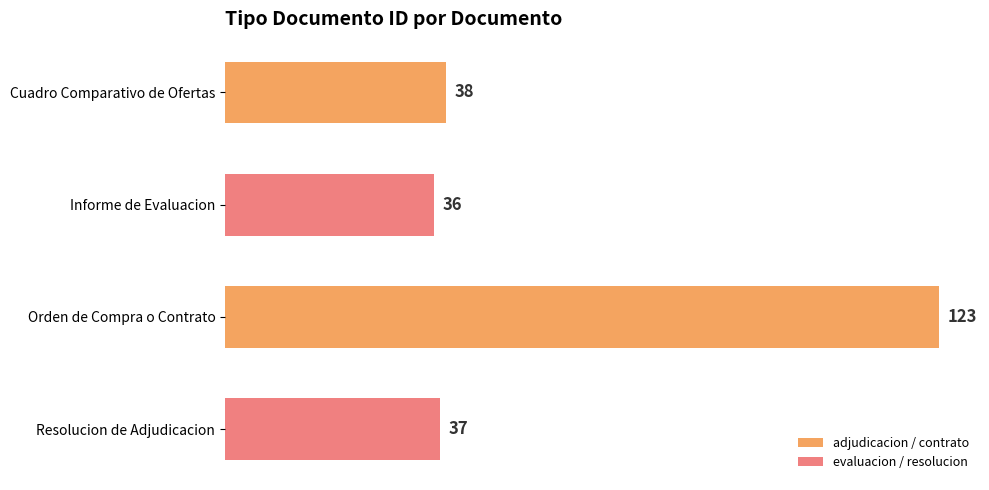

Reading bottom to top, transcribe all the data shown in this chart.

37	123	36	38